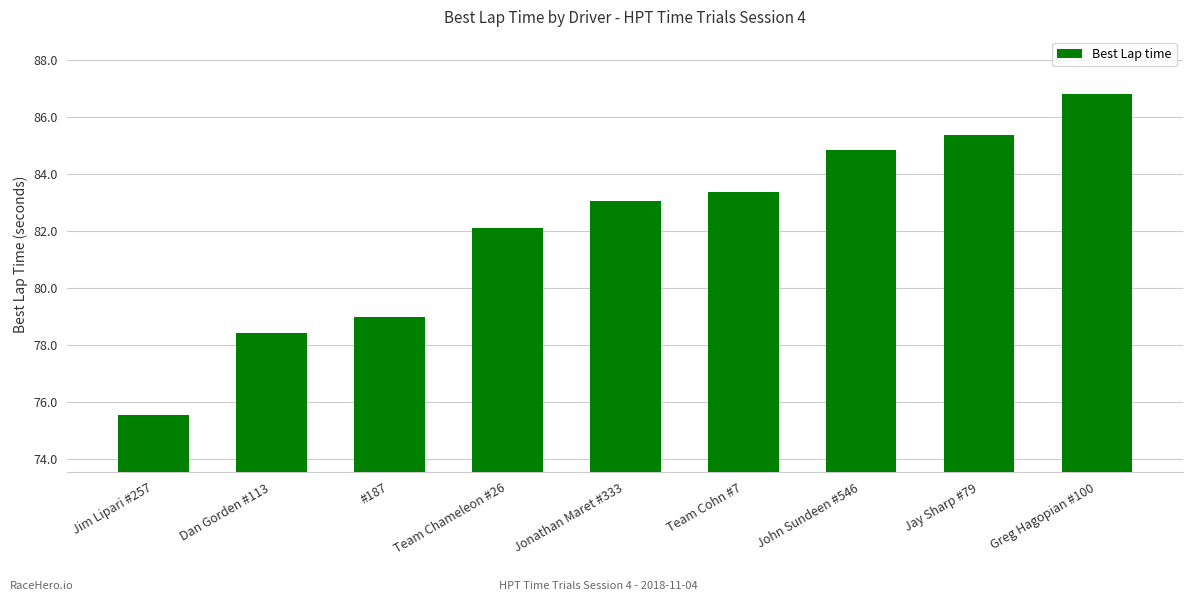

What is the ratio of the value at #187 to the value at Team Cohn #7?

0.9